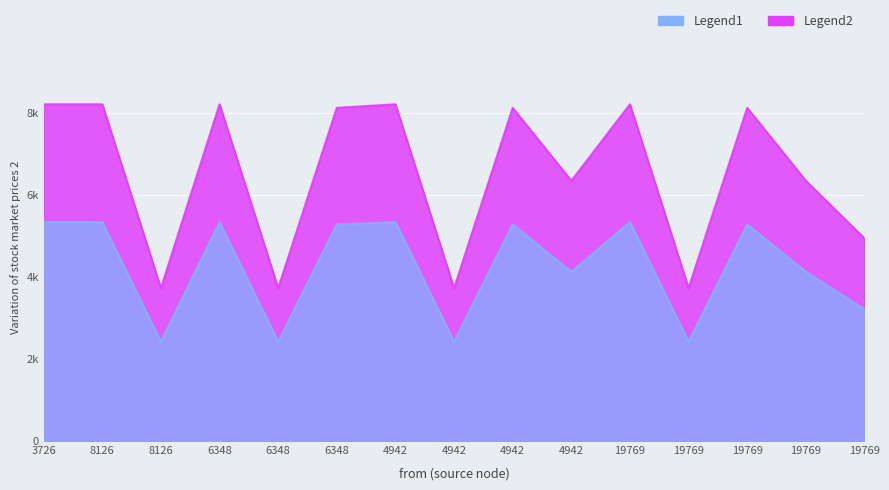

What is the value of the 6th point from the left?

8213